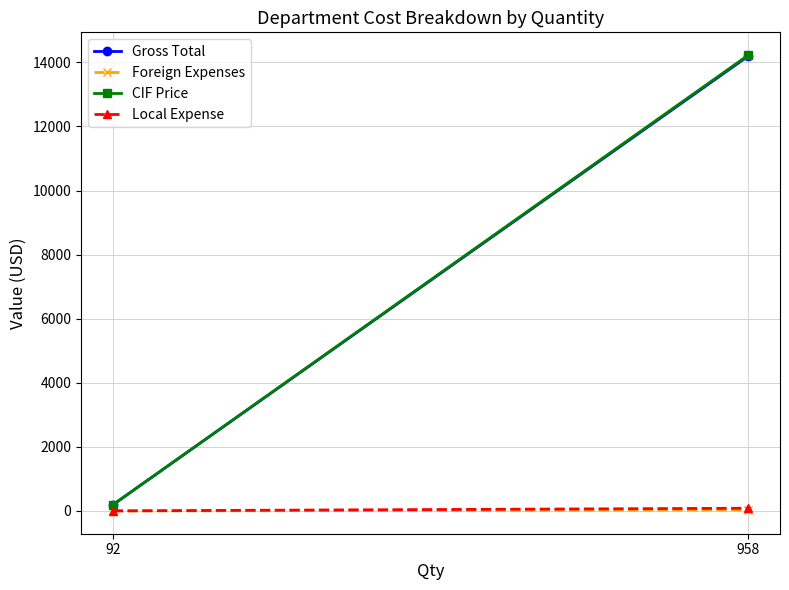

What is the sum of all Local Expense values?

86.7